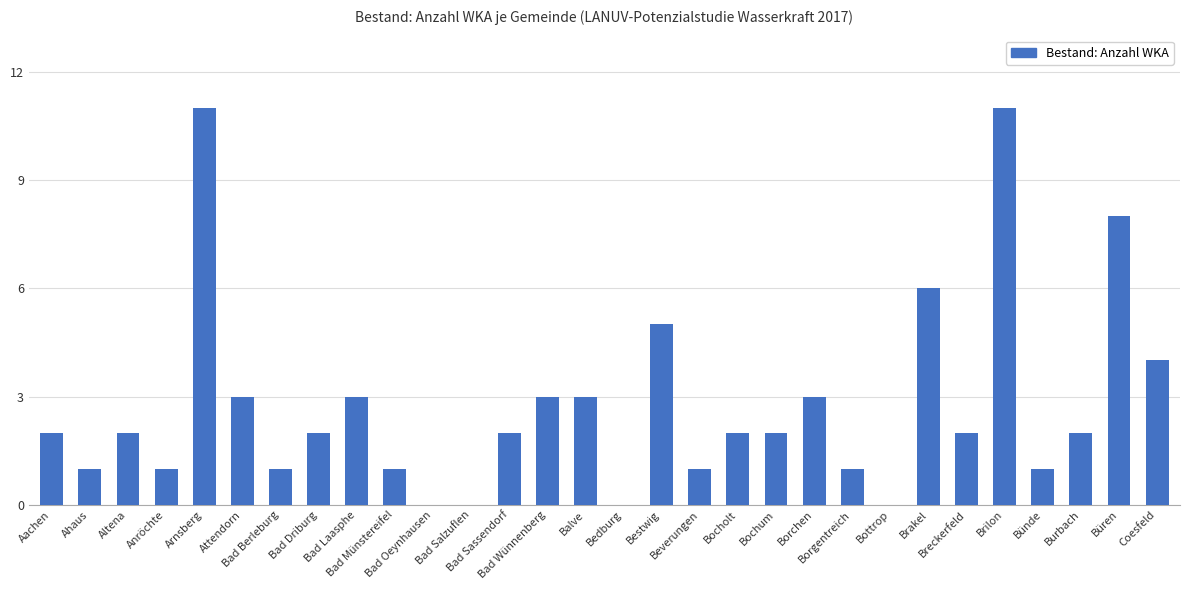

What is the maximum value shown in the chart?

11